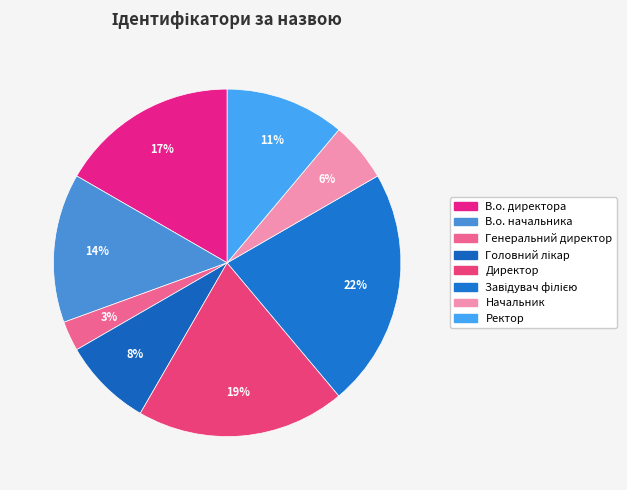

What percentage is the Головний лікар slice, to the nearest percent?

8%